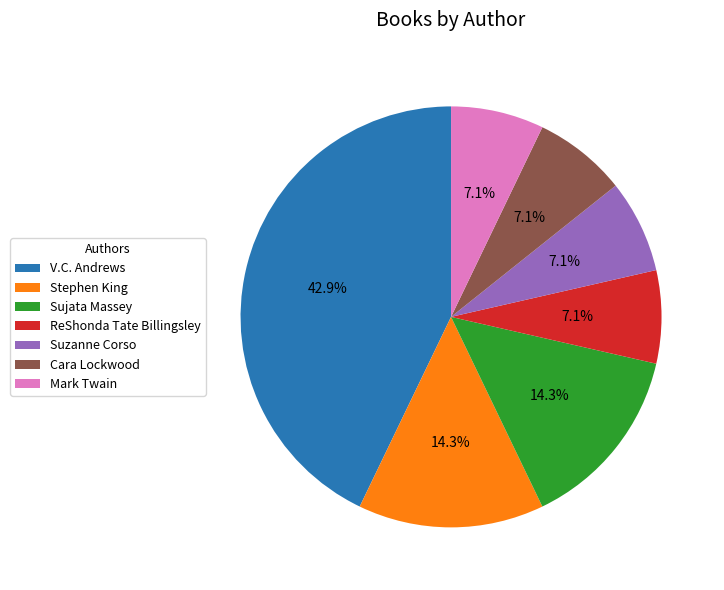

Which has a higher value, Mark Twain or Sujata Massey?

Sujata Massey